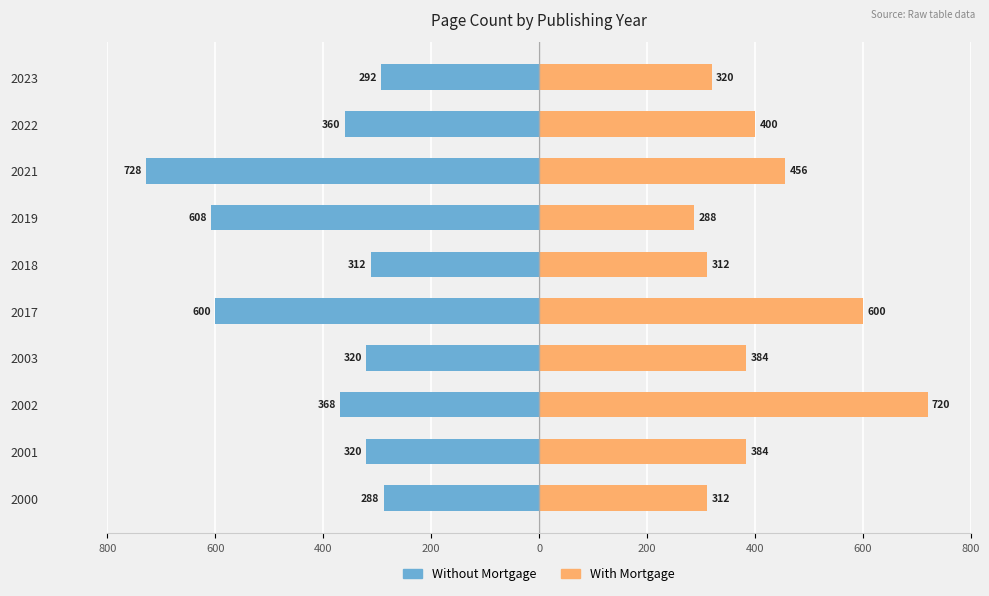

Rank the series at 2002 from lowest to highest value.

Without Mortgage, With Mortgage